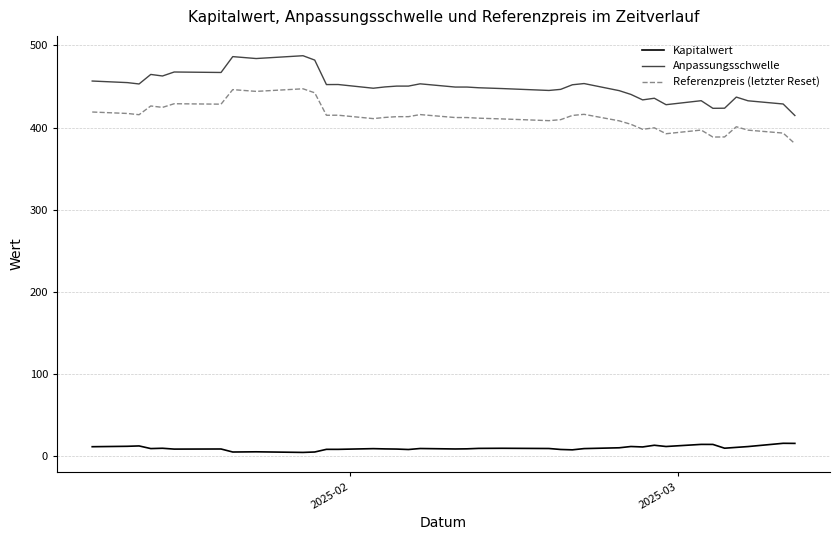

List the series in order of their peak value, lowest first.

Kapitalwert, Referenzpreis (letzter Reset), Anpassungsschwelle